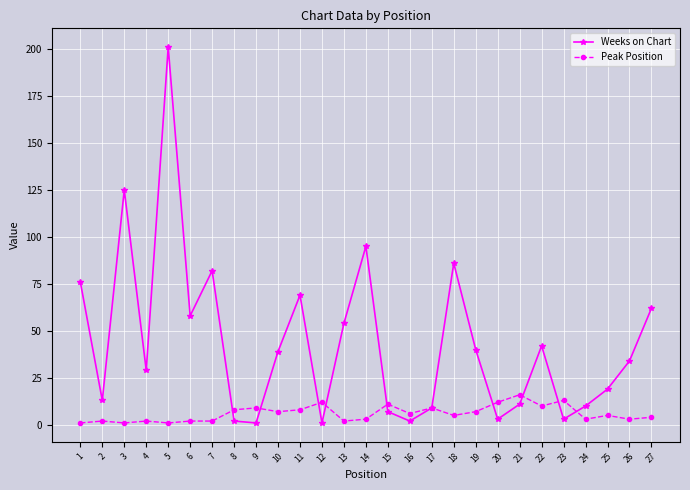

Between which two adjacent categories do Peak Position and Weeks on Chart first intersect?

7 and 8